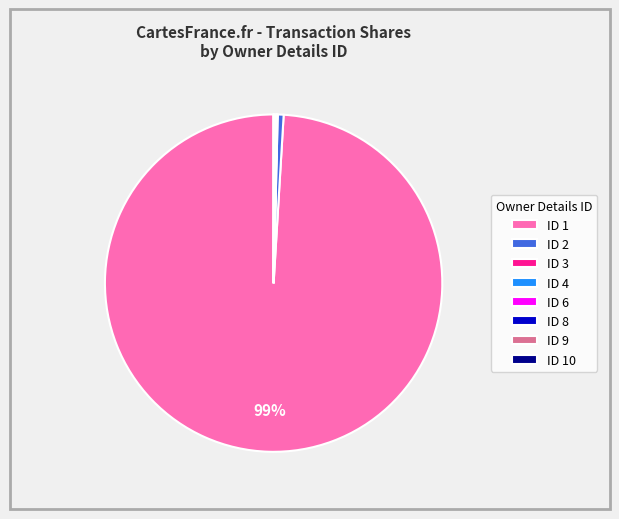

Is there a majority slice in this chart?

Yes